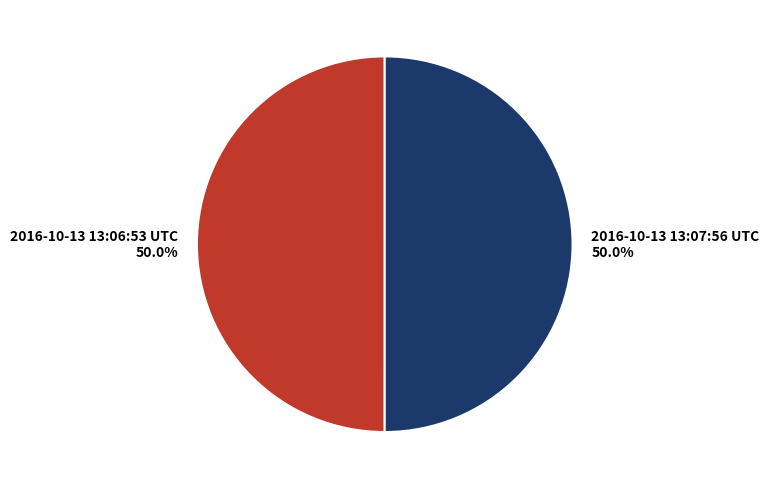

True or false: 2016-10-13 13:06:53 UTC accounts for 42% of the total.

False